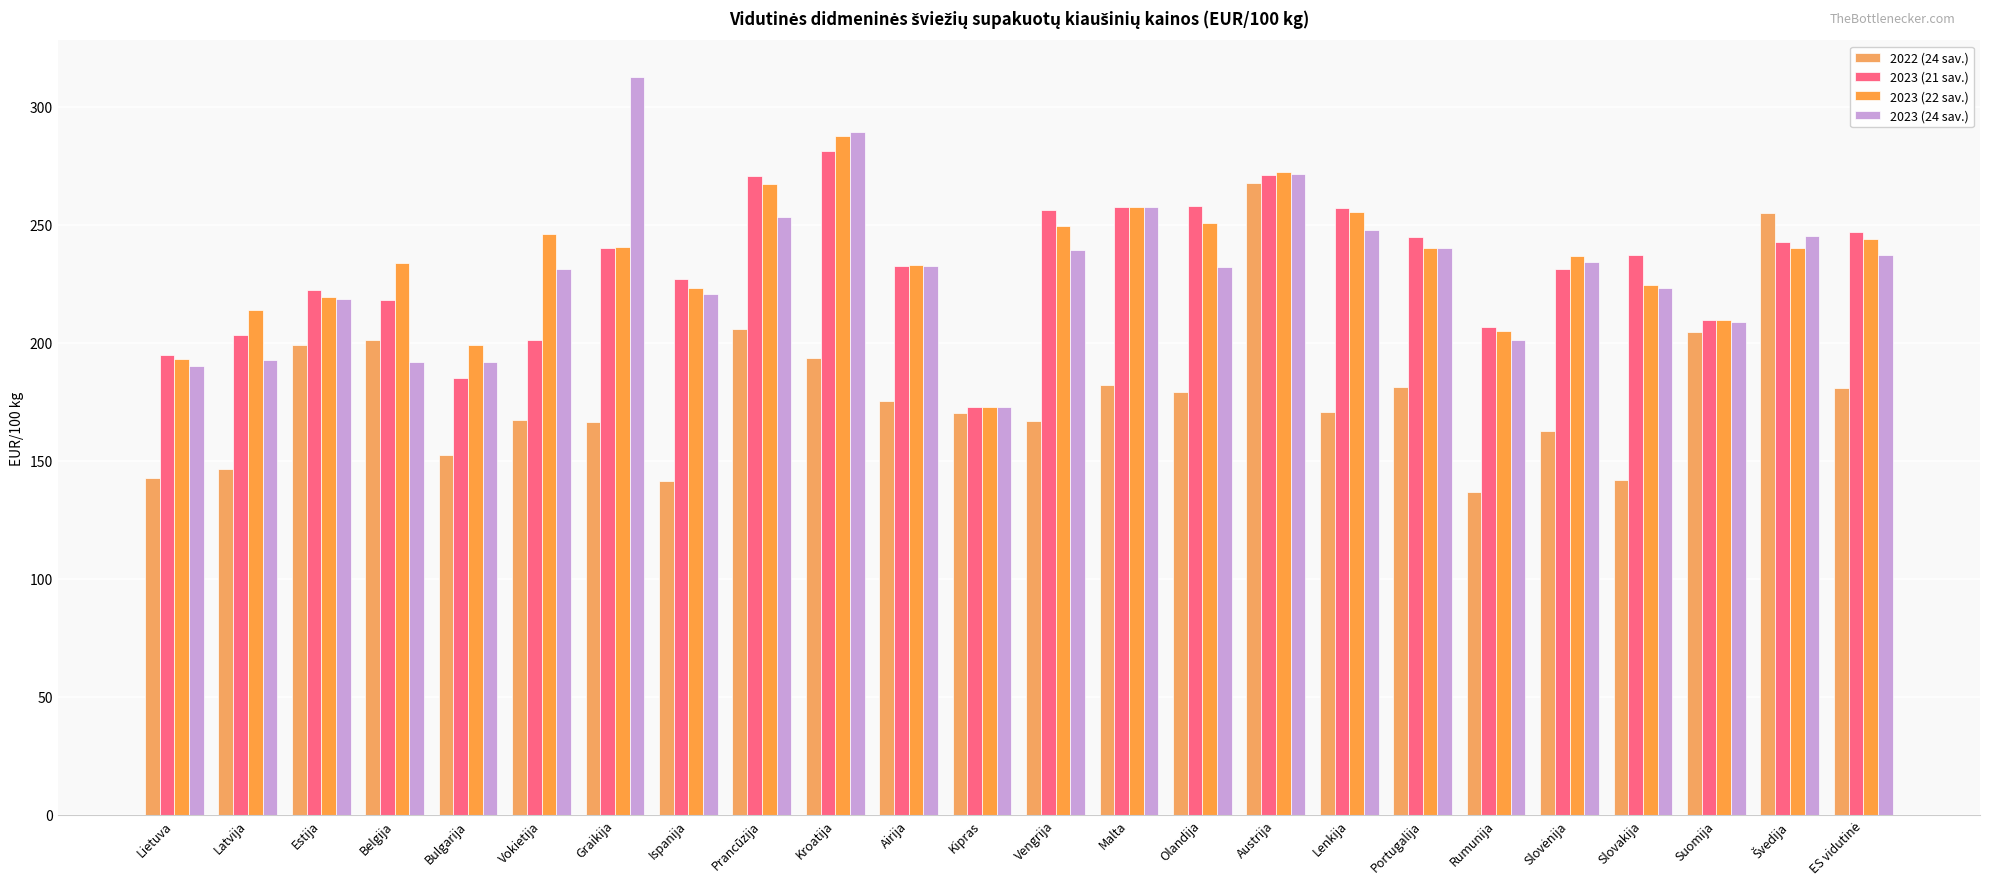

Count the number of categories in the chart.

24